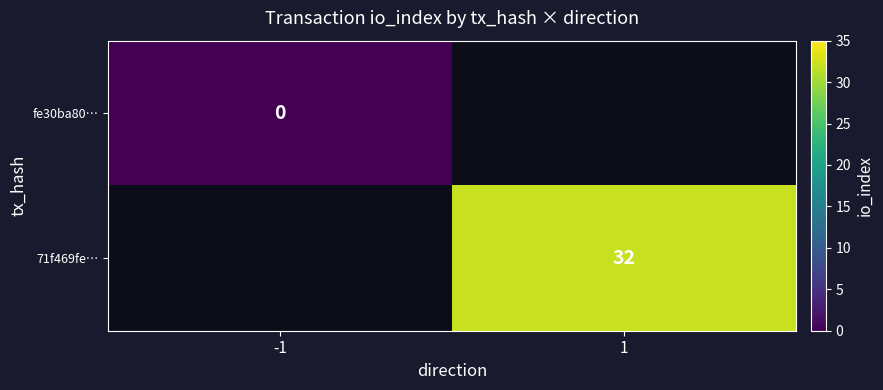

The 71f469fe… series shows 32 at 1. True or false?

True